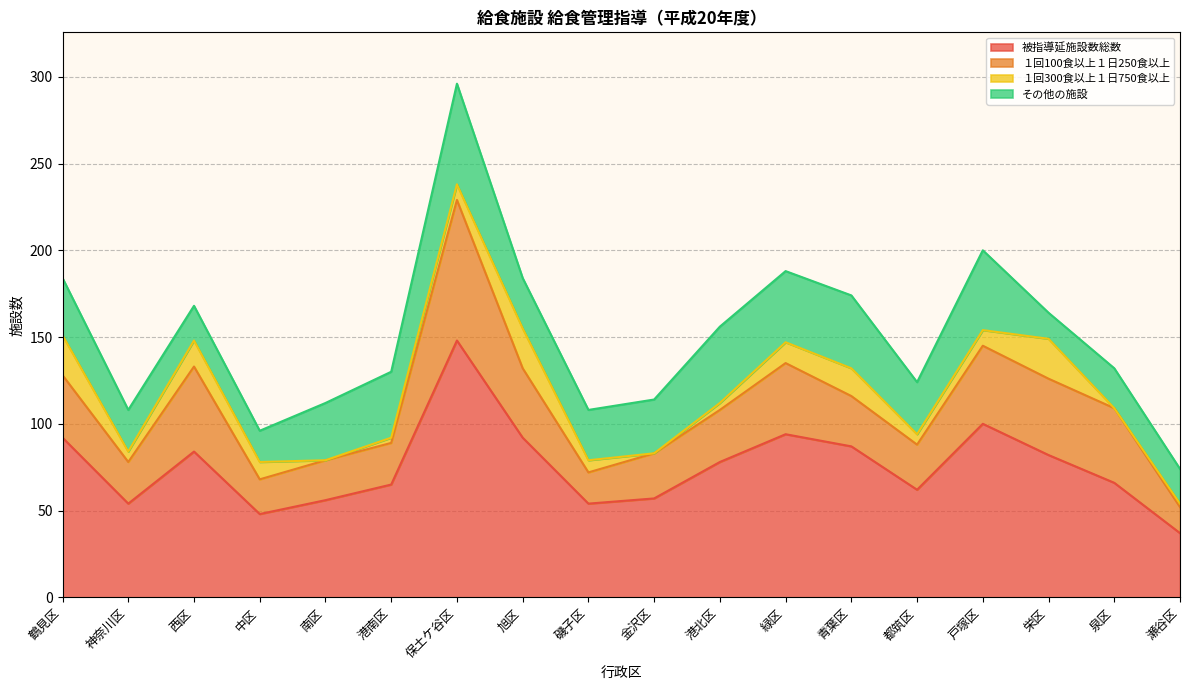

True or false: その他の施設 and 被指導延施設数総数 cross at least once.

False